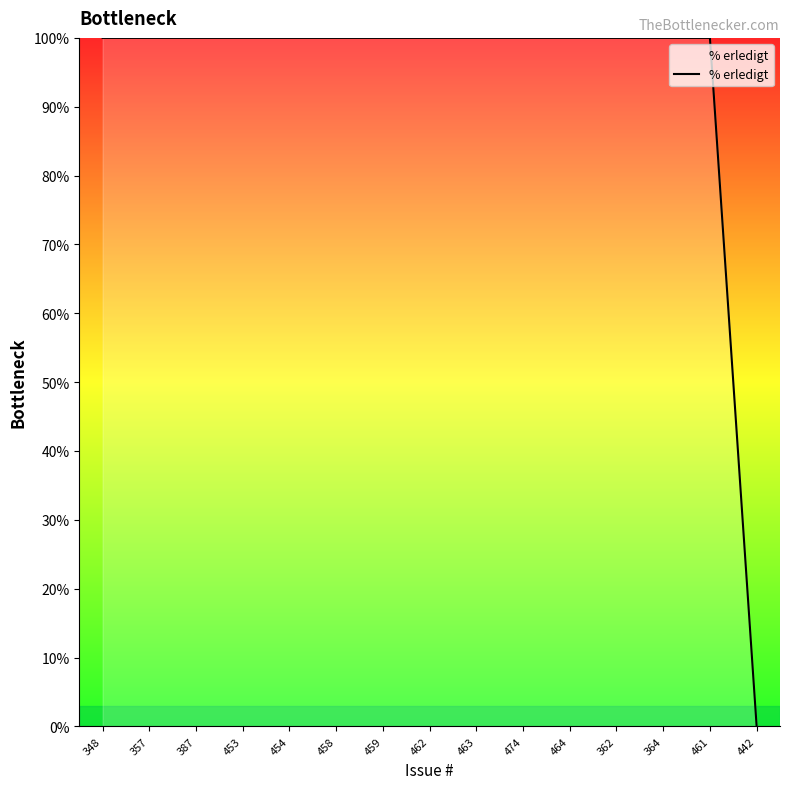

How many positive values are there?

14